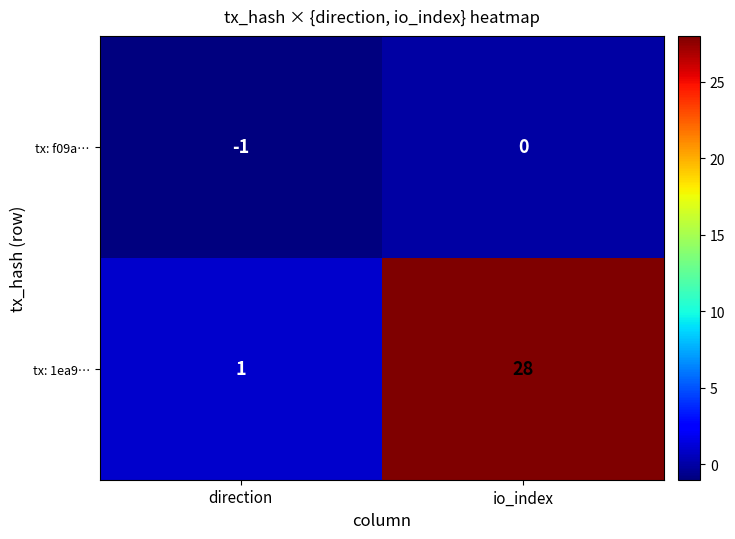

What is the sum of the tx: 1ea9… values at direction and io_index?

29